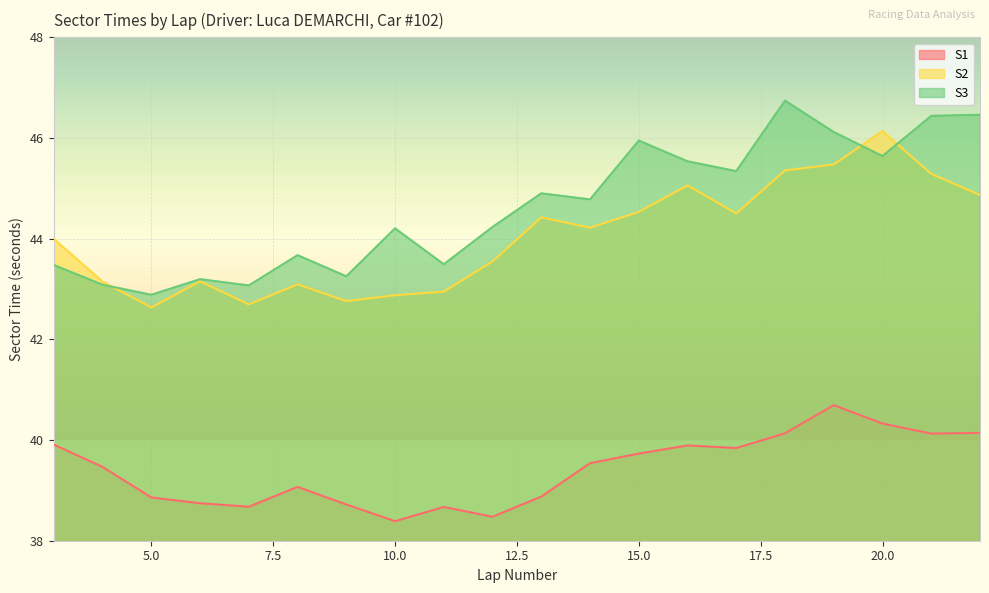

True or false: S2 and S1 cross at least once.

False